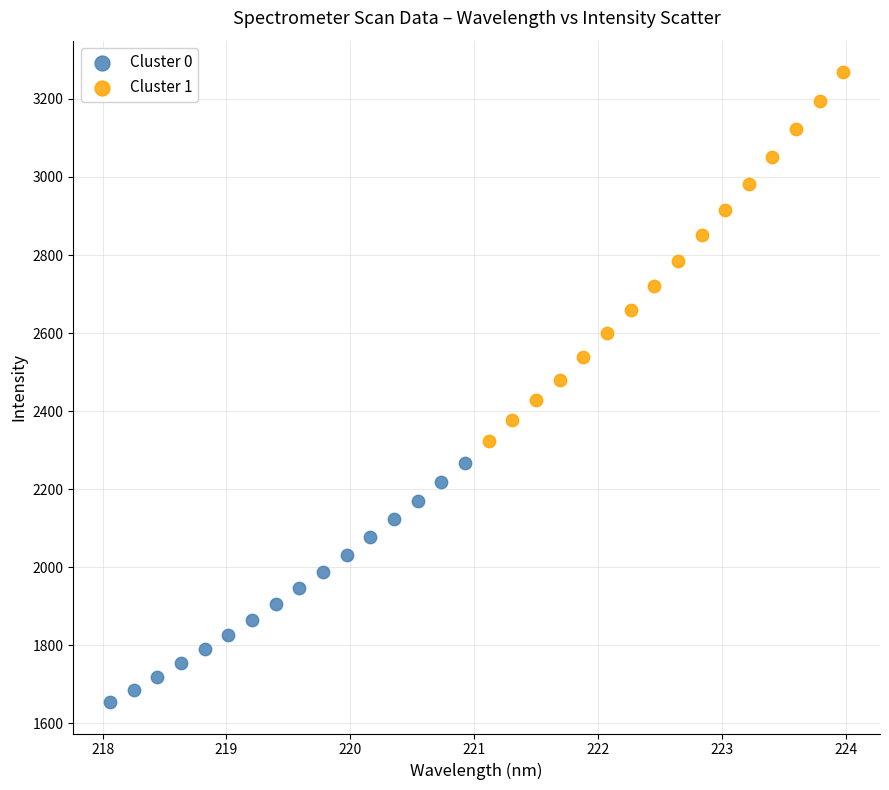

Which series has the largest Y range (max minus min)?

Cluster 1